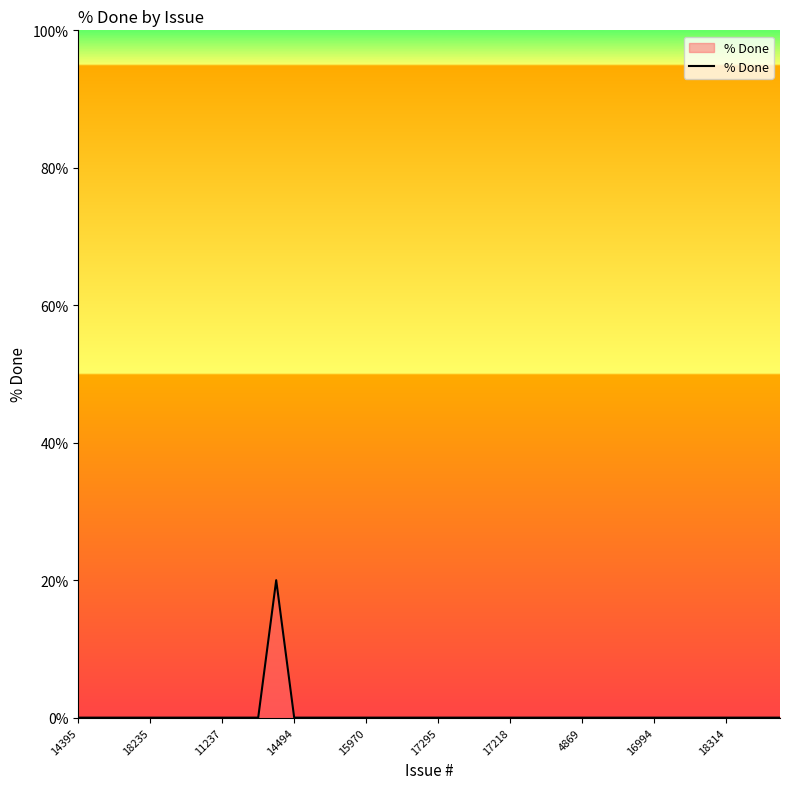

What is the greatest value displayed?

20